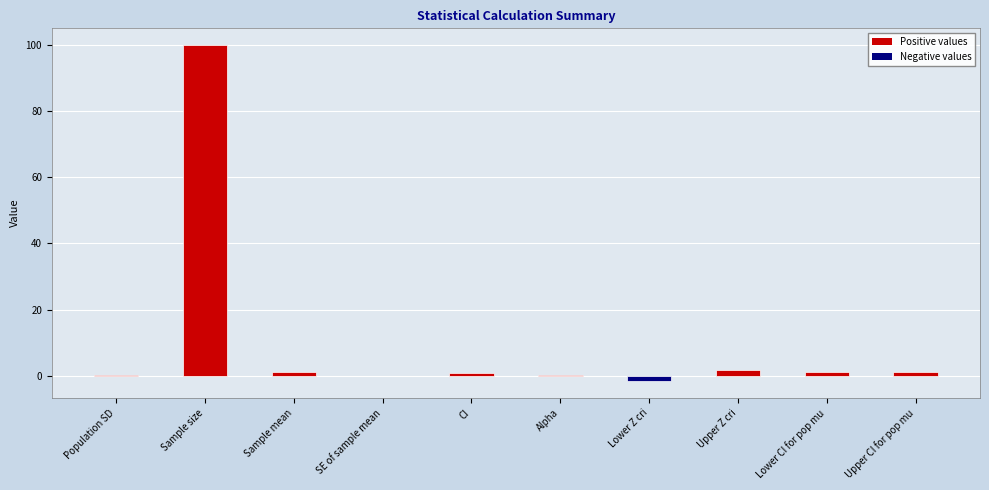

What is the sum of the values at Lower Z cri and SE of sample mean?

-1.6